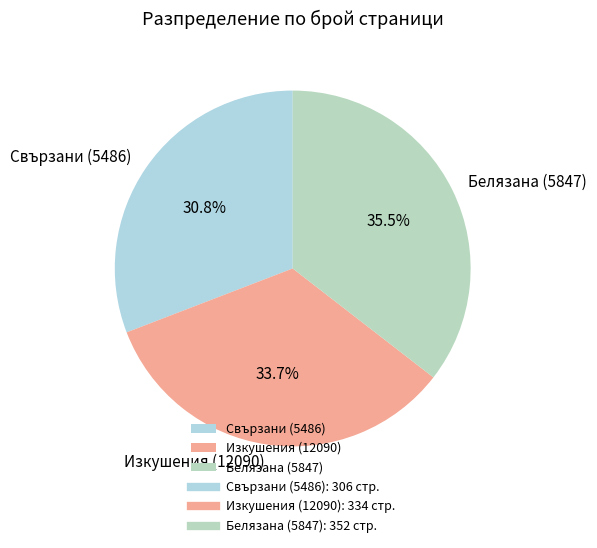

Which has a higher value, Свързани (5486) or Изкушения (12090)?

Изкушения (12090)